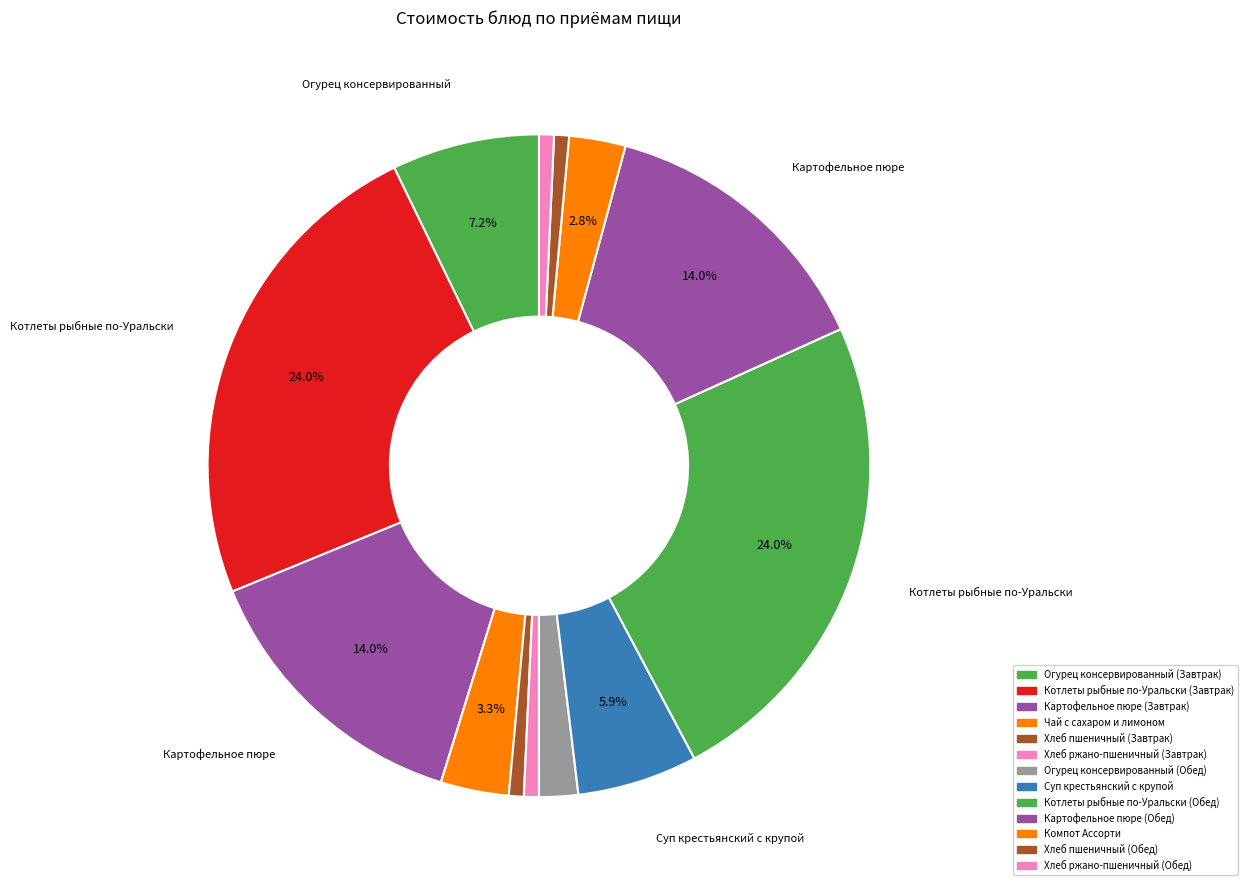

To the nearest percent, what is the average slice percentage?

8%